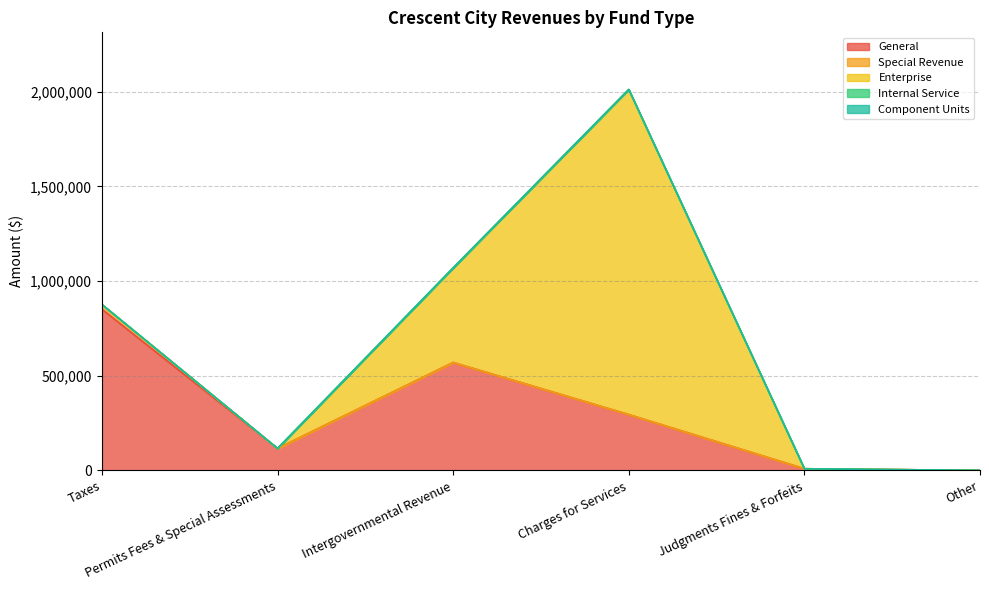

How many data points does each series have?

6